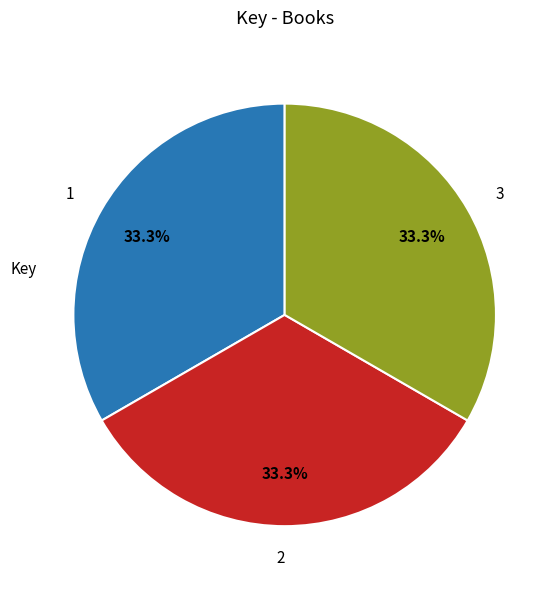

What is the ratio of the value at 3 to the value at 1?

1.0